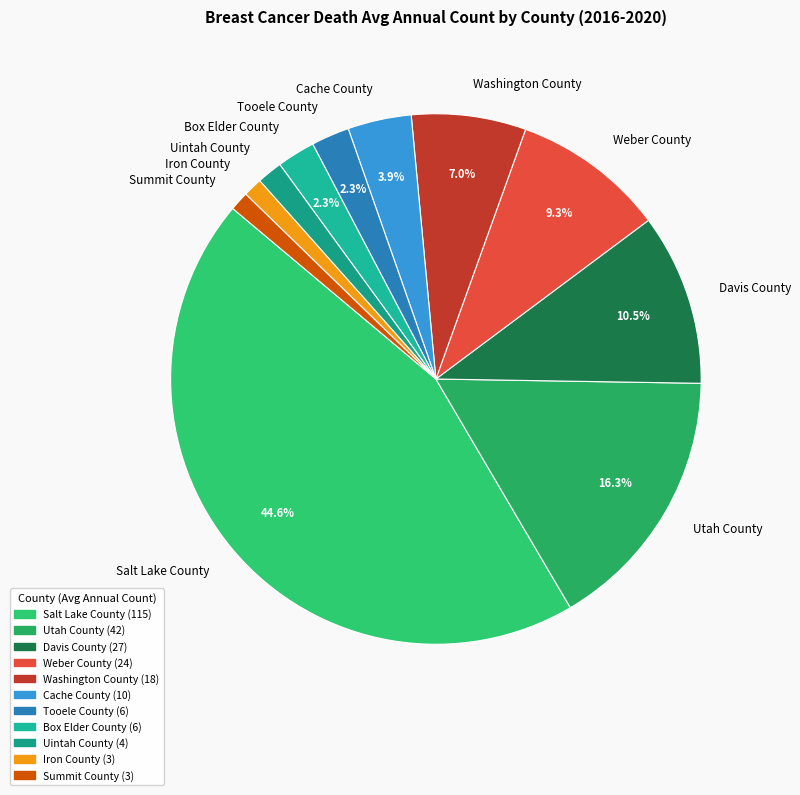

To the nearest percent, what percentage of the pie is Tooele County?

2%